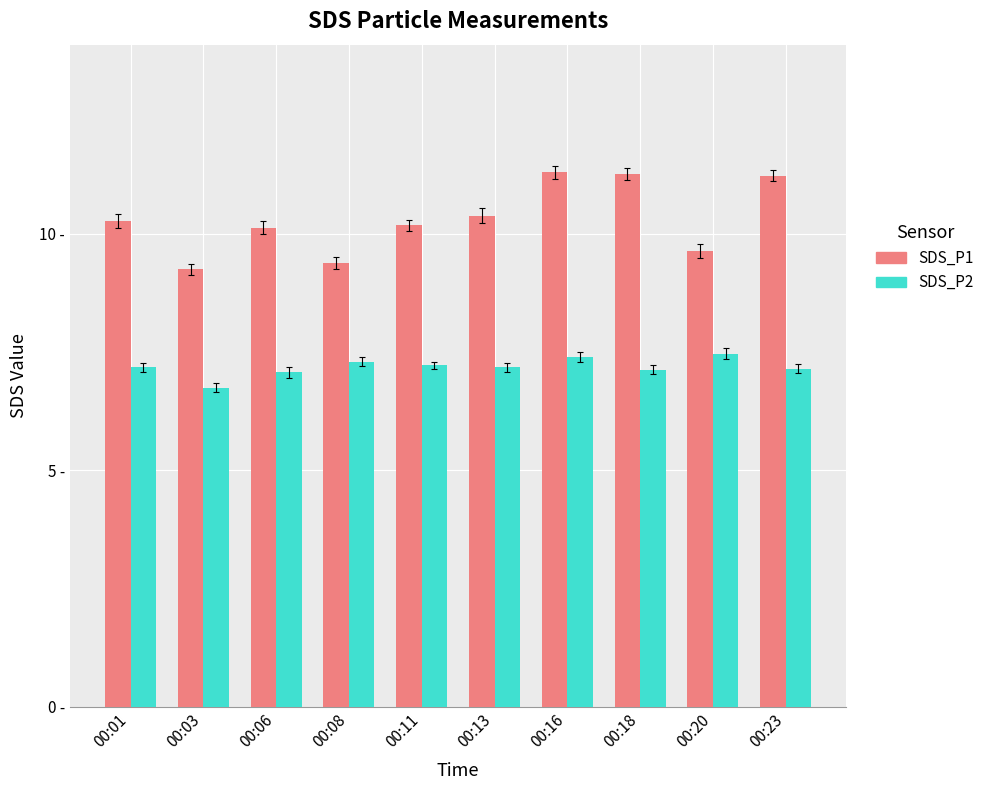

Is the value of SDS_P2 at 00:01 greater than the value of SDS_P1 at 00:23?

No